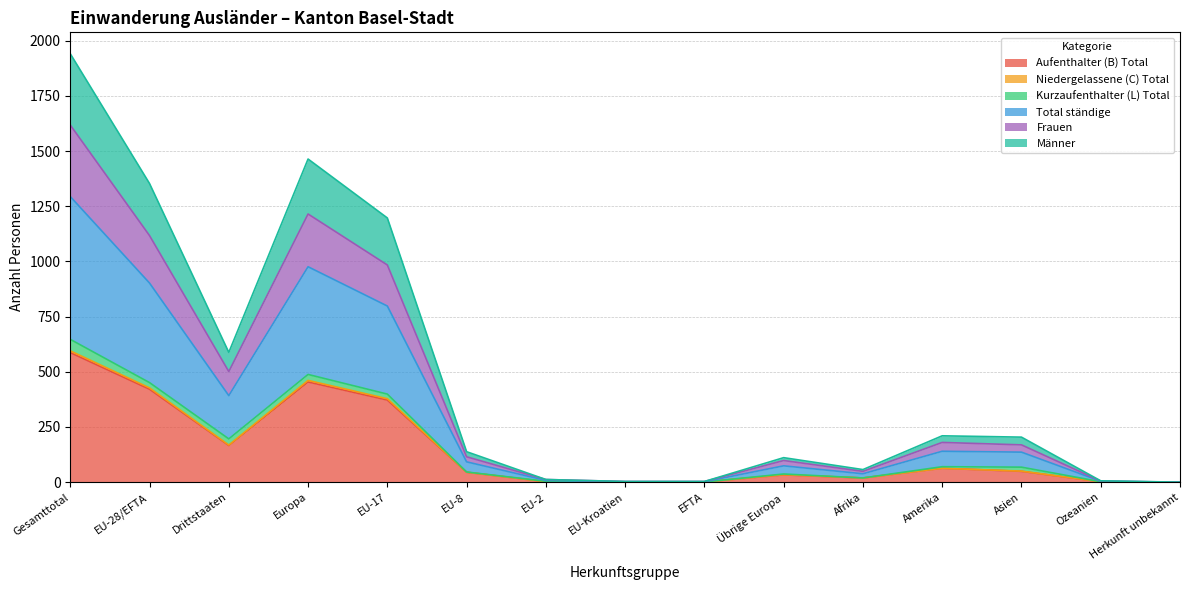

How many lines are shown in the chart?

6